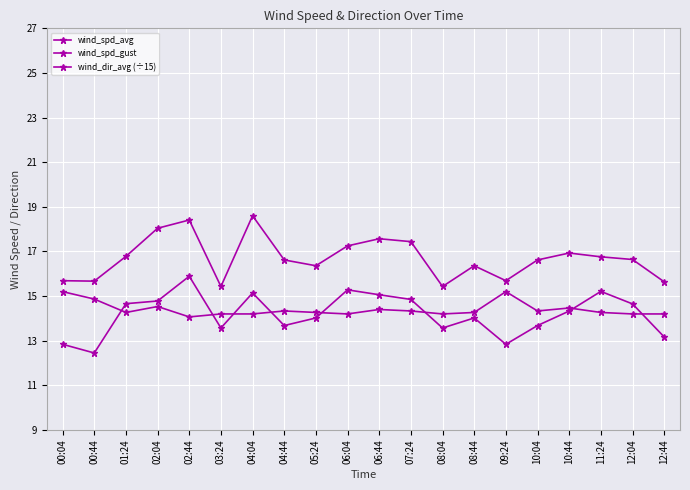

Which category has the highest value across all series?

04:04